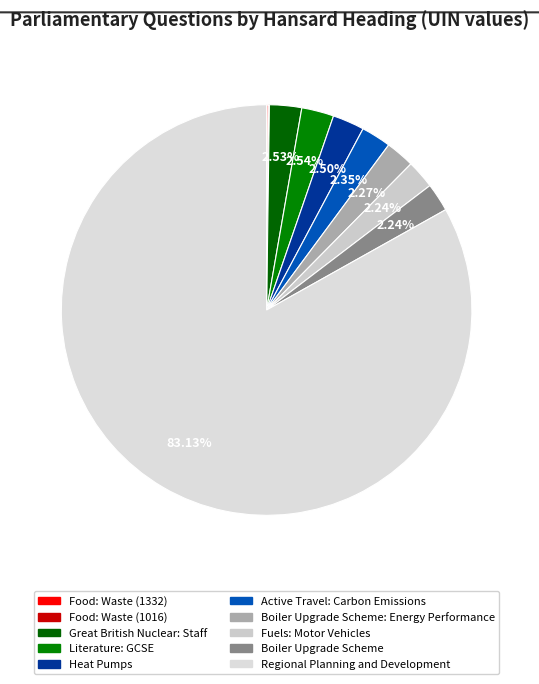

To the nearest percent, what is the combined percentage of Great British Nuclear: Staff and Heat Pumps?

5%